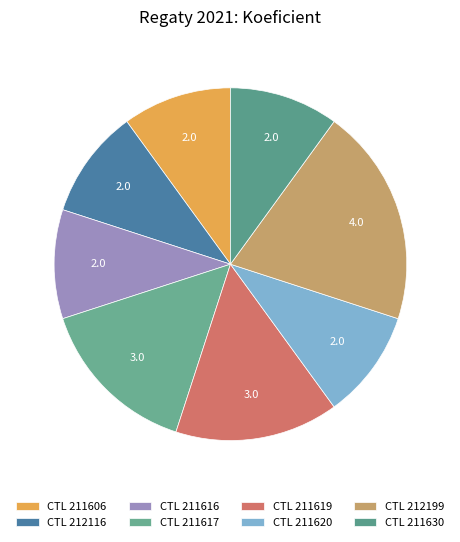

Count the number of slices in the pie.

8